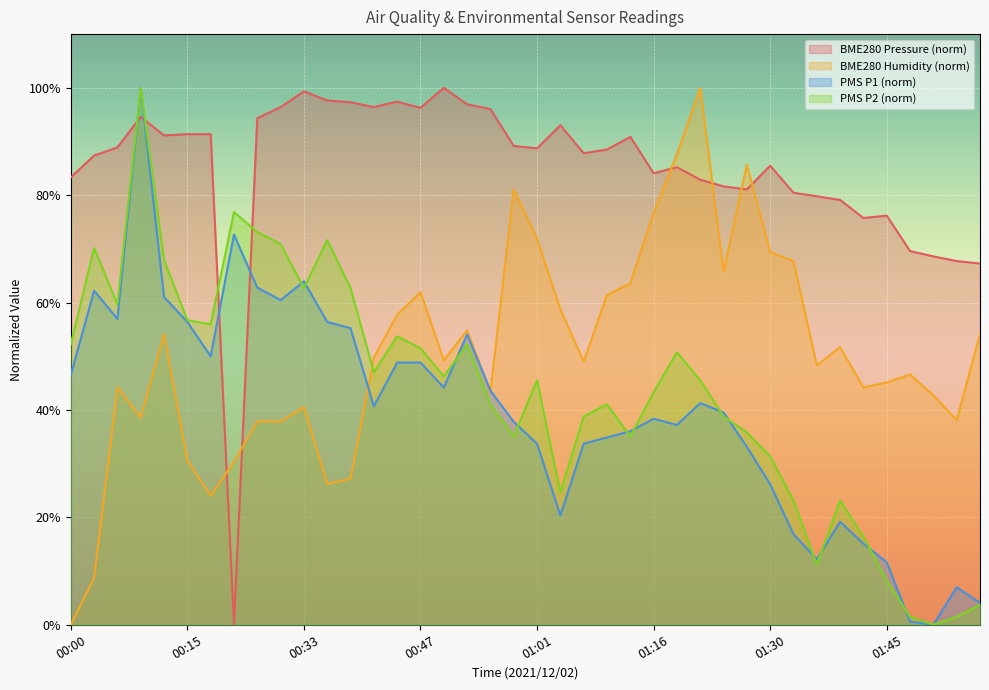

What is the difference between the PMS_P2 values at 00:03 and 01:51?

70.1